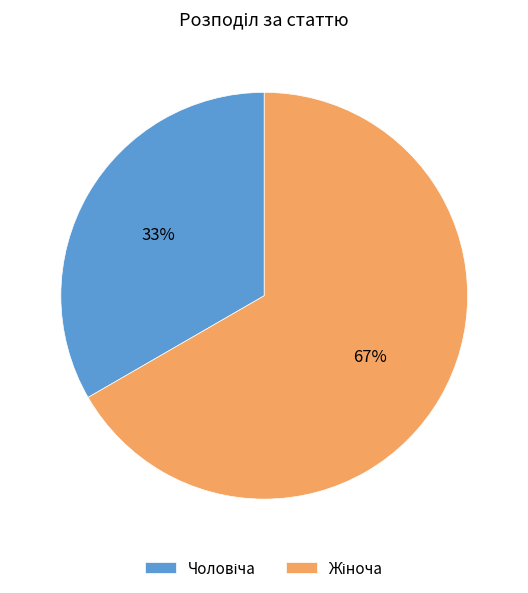

Count the number of slices in the pie.

2